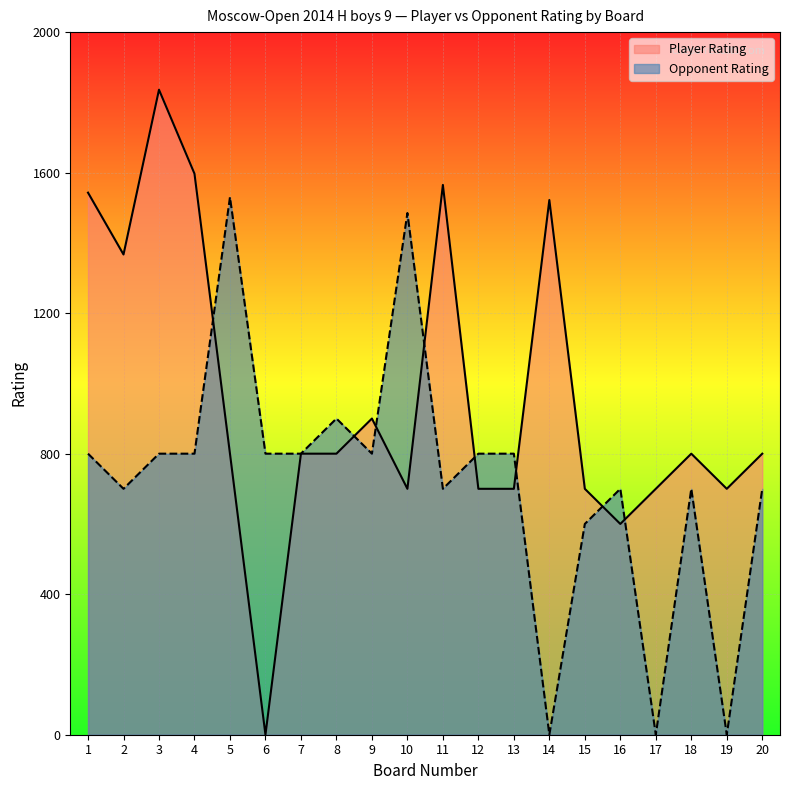

How many lines are shown in the chart?

2